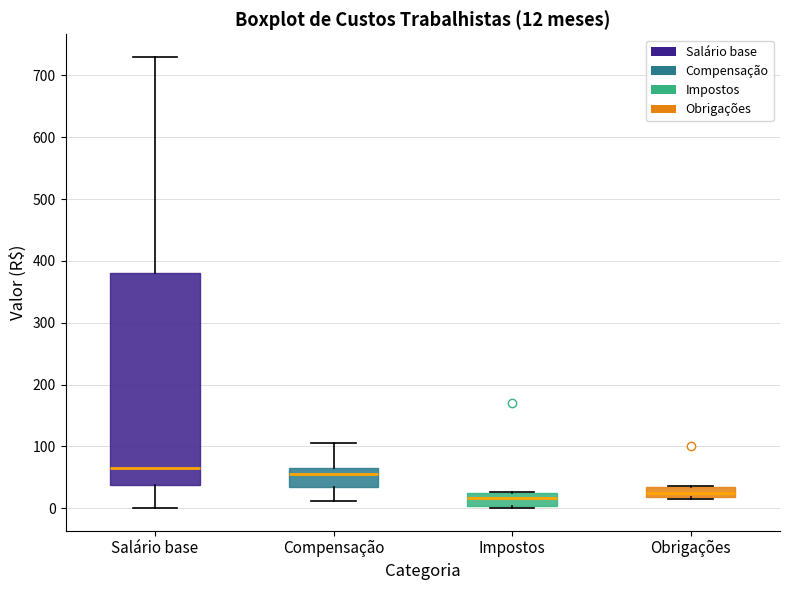

Which box is the tallest, from its lower edge to its upper edge?

Salário base